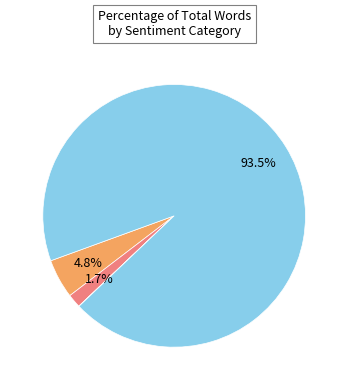

Is there a majority slice in this chart?

Yes